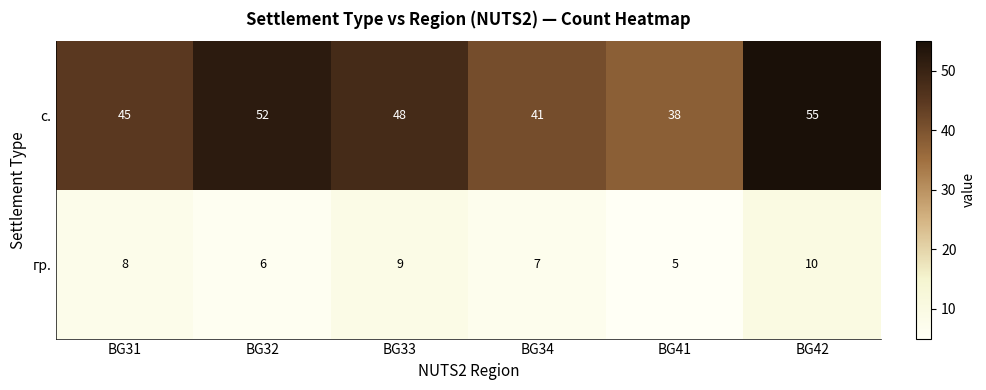

Which series changed the most between BG33 and BG41?

с.